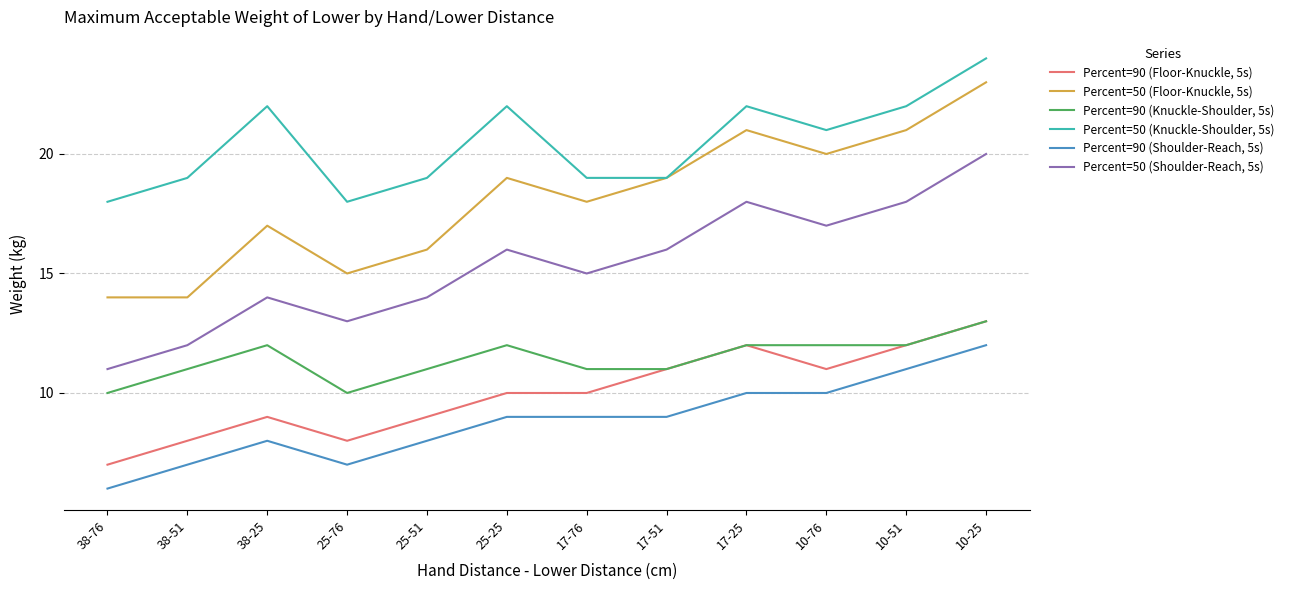

True or false: Percent=90 (Floor-Knuckle, 5s) and Percent=50 (Shoulder-Reach, 5s) cross at least once.

False